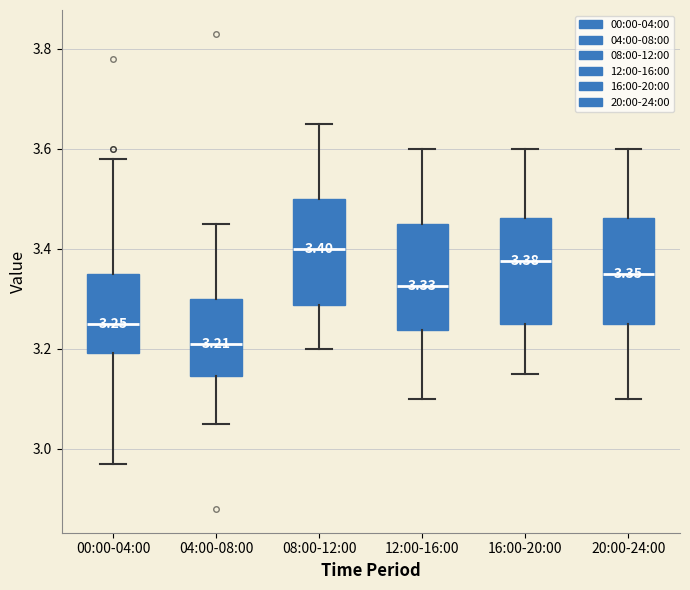

Which box's median line is the highest?

08:00-12:00